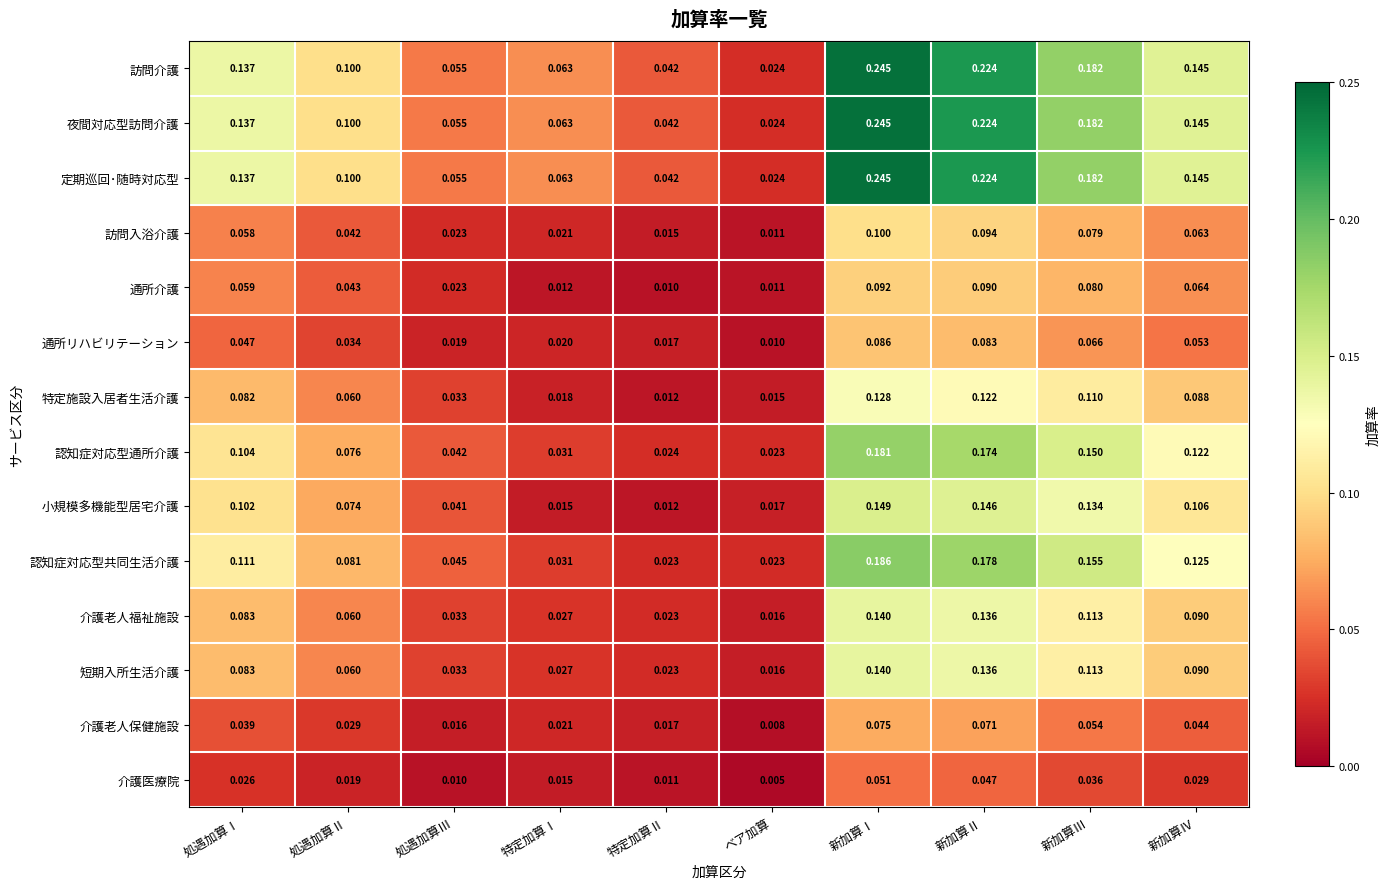

Is the value of 訪問介護 at 新加算Ⅱ greater than the value of 夜間対応型訪問介護 at ベア加算?

Yes